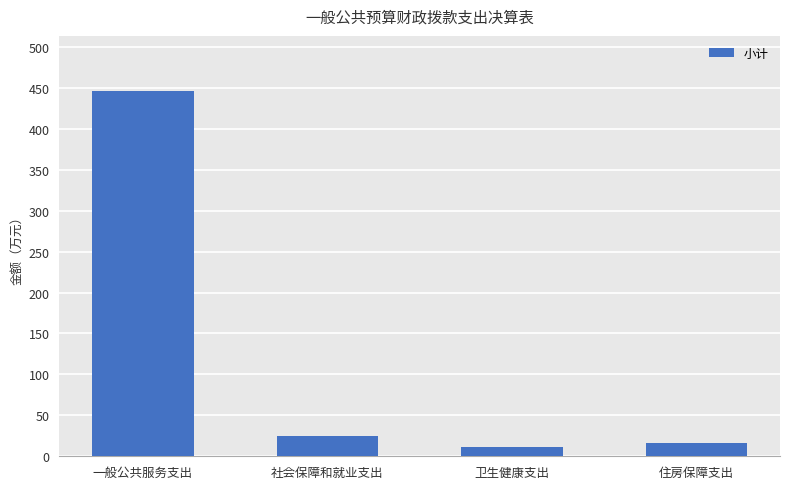

Is it true that the value at 住房保障支出 is 16.5?

True